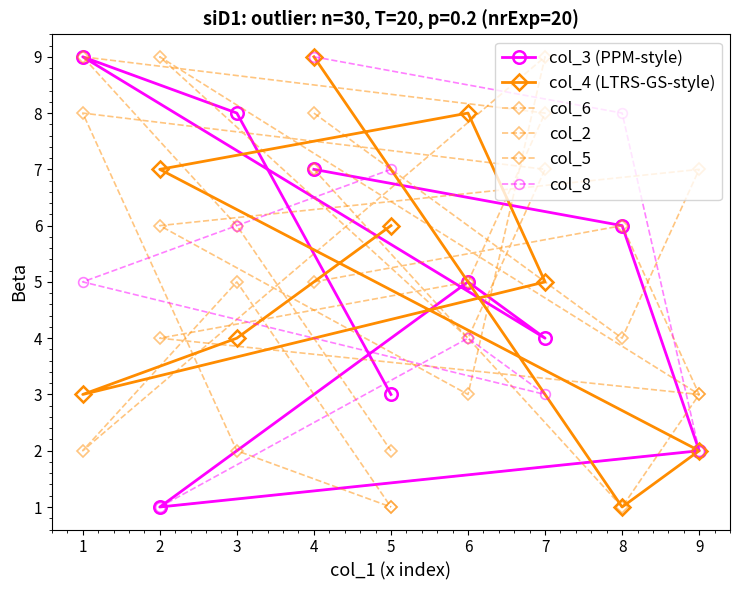

How many lines are shown in the chart?

6